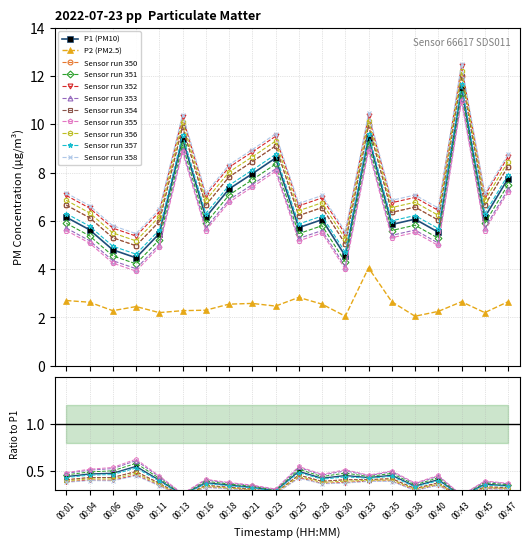

Reading left to right, what are all the values shown in this chart?

P1: 00:01=6.2	00:04=5.6	00:06=4.8	00:08=4.5	00:11=5.5	00:13=9.4	00:16=6.2	00:18=7.3	00:21=8.0	00:23=8.6	00:25=5.7	00:28=6.0	00:30=4.5	00:33=9.4	00:35=5.8	00:38=6.1	00:40=5.5	00:43=11.5	00:45=6.2	00:47=7.8
P2: 00:01=2.7	00:04=2.6	00:06=2.3	00:08=2.5	00:11=2.2	00:13=2.3	00:16=2.3	00:18=2.5	00:21=2.6	00:23=2.5	00:25=2.8	00:28=2.5	00:30=2.0	00:33=4.0	00:35=2.6	00:38=2.0	00:40=2.2	00:43=2.6	00:45=2.2	00:47=2.6